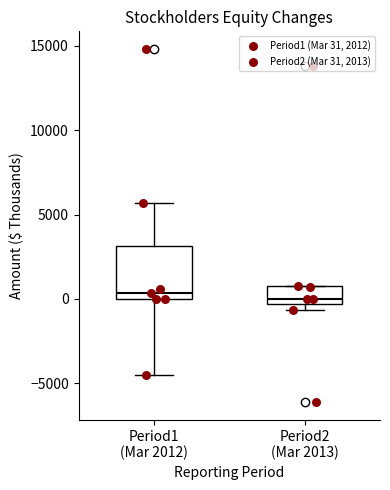

Reading left to right, read every box against the y-axis: the position of its median line, the range the box covers, and the ends of its whiskers. The values are not printed on the chart, so give them approximately, as read against the axis.

Period1 (Mar 2012): median 500, box 0 to 3000, whiskers -4500 to 5500
Period2 (Mar 2013): median 0, box -500 to 500, whiskers -500 (just below the box's lower edge) to 1000